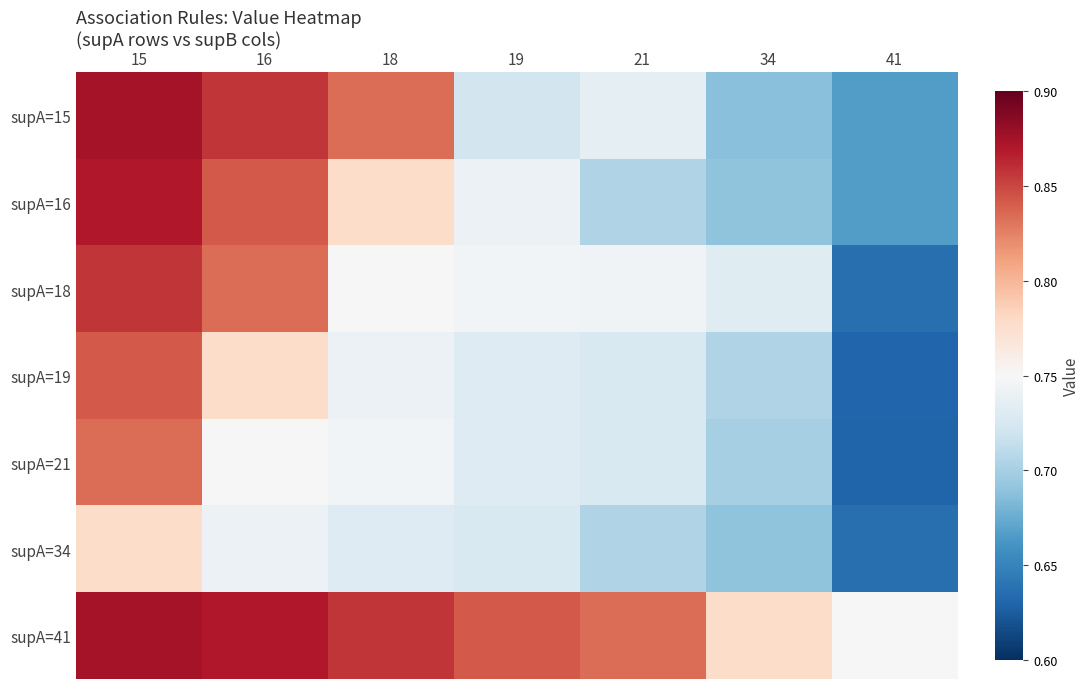

Reading right to left, extract all data points from this chart.

supA=15: 41=-0.1	34=-0.1	21=-0.0	19=-0.0	18=0.1	16=0.1	15=0.1
supA=16: 41=-0.1	34=-0.1	21=-0.0	19=-0.0	18=0.0	16=0.1	15=0.1
supA=18: 41=-0.1	34=-0.0	21=-0.0	19=-0.0	18=0.0	16=0.1	15=0.1
supA=19: 41=-0.1	34=-0.0	21=-0.0	19=-0.0	18=-0.0	16=0.0	15=0.1
supA=21: 41=-0.1	34=-0.1	21=-0.0	19=-0.0	18=-0.0	16=0.0	15=0.1
supA=34: 41=-0.1	34=-0.1	21=-0.0	19=-0.0	18=-0.0	16=-0.0	15=0.0
supA=41: 41=0.0	34=0.0	21=0.1	19=0.1	18=0.1	16=0.1	15=0.1